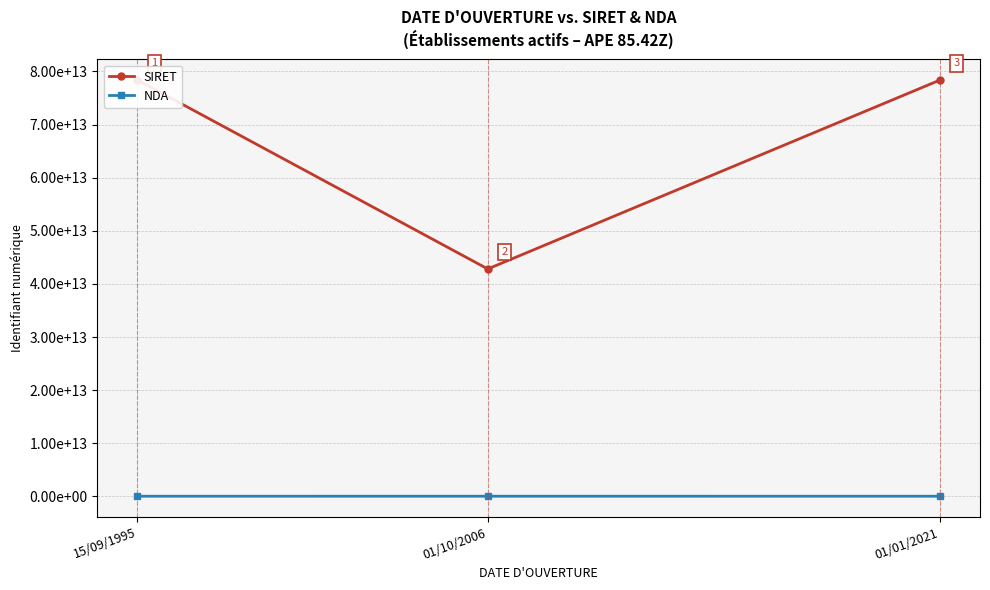

What is the sum of all SIRET values?

199554693700135